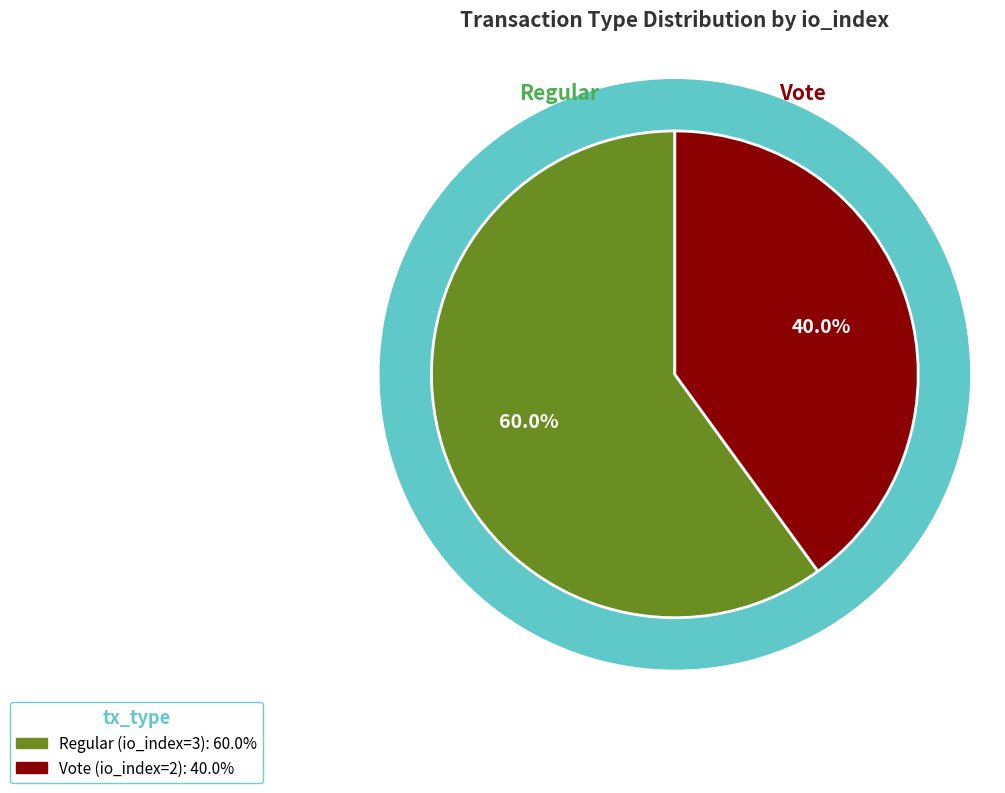

The Vote (io_index=2) slice represents 53% of the pie. True or false?

False